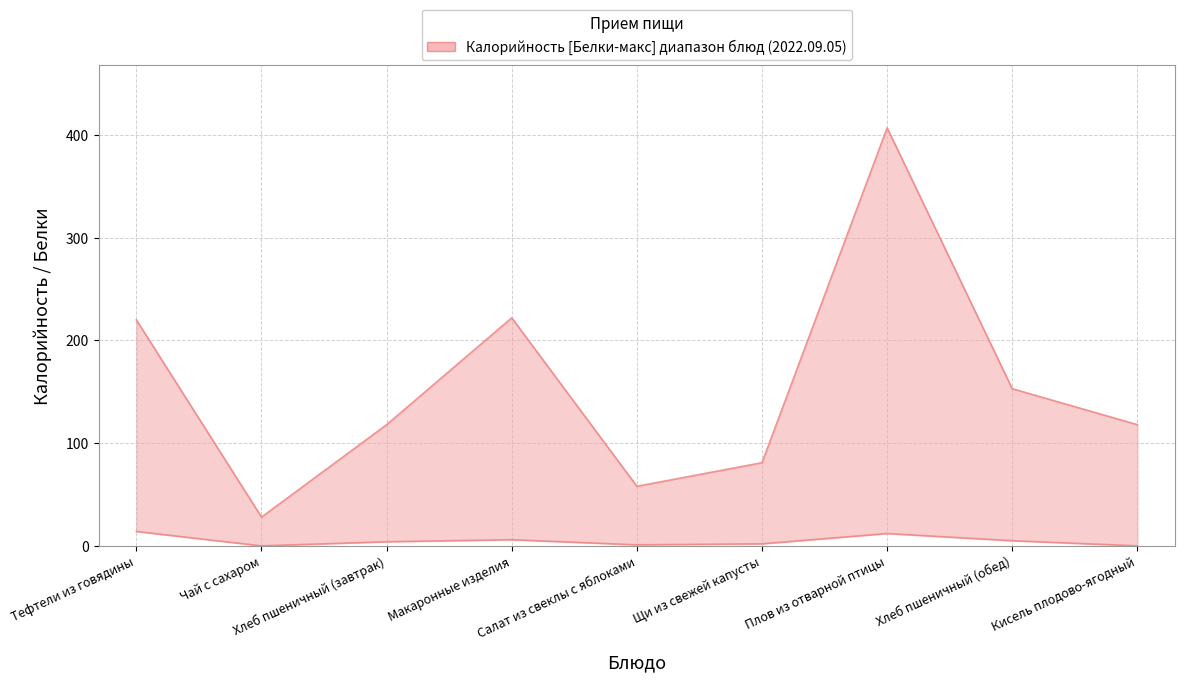

Reading right to left, what are all the values shown in this chart?

Калорийность: Кисель плодово-ягодный=118	Хлеб пшеничный (обед)=153	Плов из отварной птицы=407	Щи из свежей капусты=81	Салат из свеклы с яблоками=58	Макаронные изделия=222	Хлеб пшеничный (завтрак)=118	Чай с сахаром=28	Тефтели из говядины=220
Белки: Кисель плодово-ягодный=0	Хлеб пшеничный (обед)=5	Плов из отварной птицы=12	Щи из свежей капусты=2	Салат из свеклы с яблоками=1	Макаронные изделия=6	Хлеб пшеничный (завтрак)=4	Чай с сахаром=0	Тефтели из говядины=14